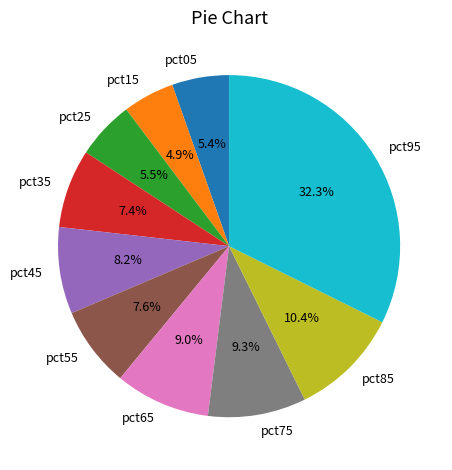

How many segments does this pie chart have?

10